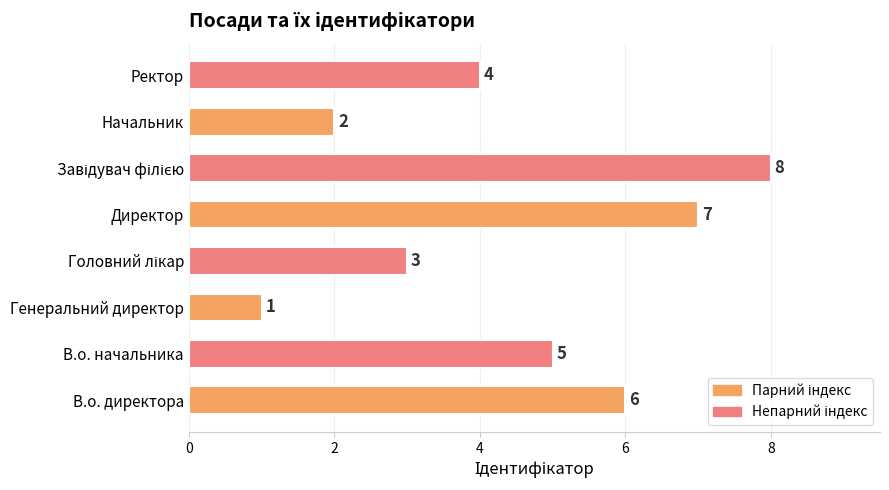

Is it true that the value at Генеральний директор is 2?

False